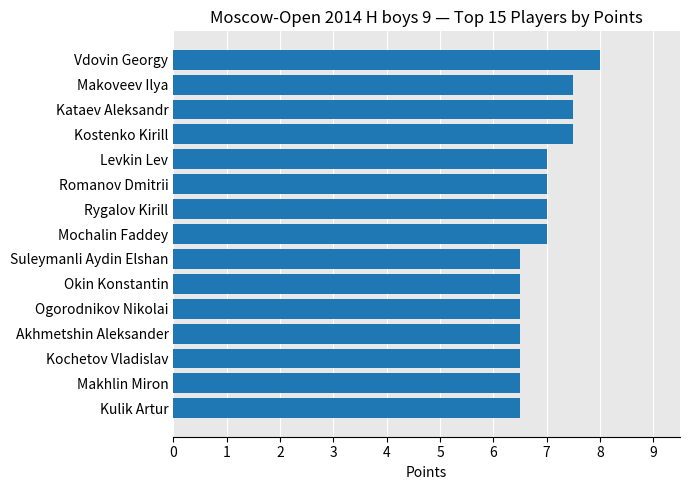

What is the difference between the maximum and minimum values?

1.5